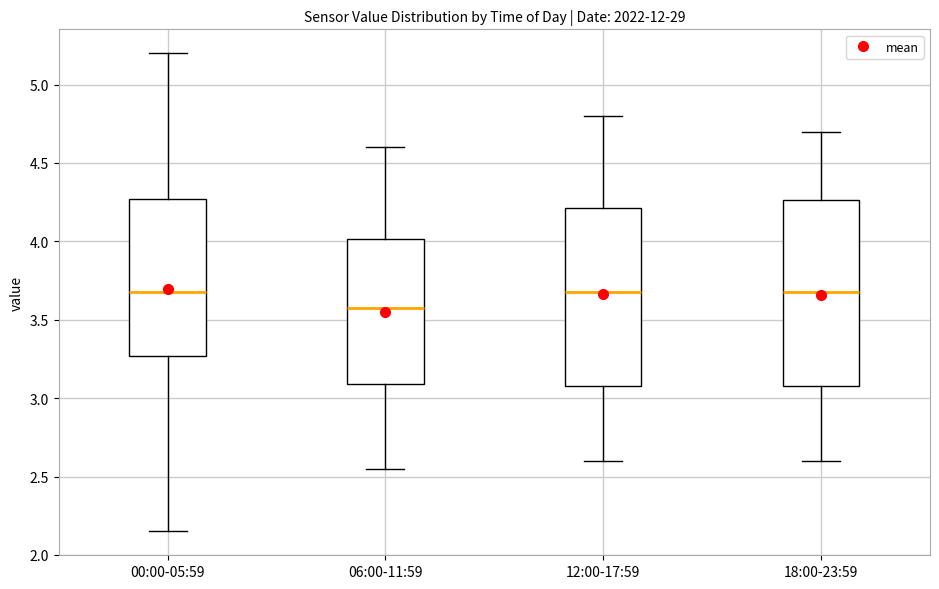

Which box's median line is the lowest?

06:00-11:59